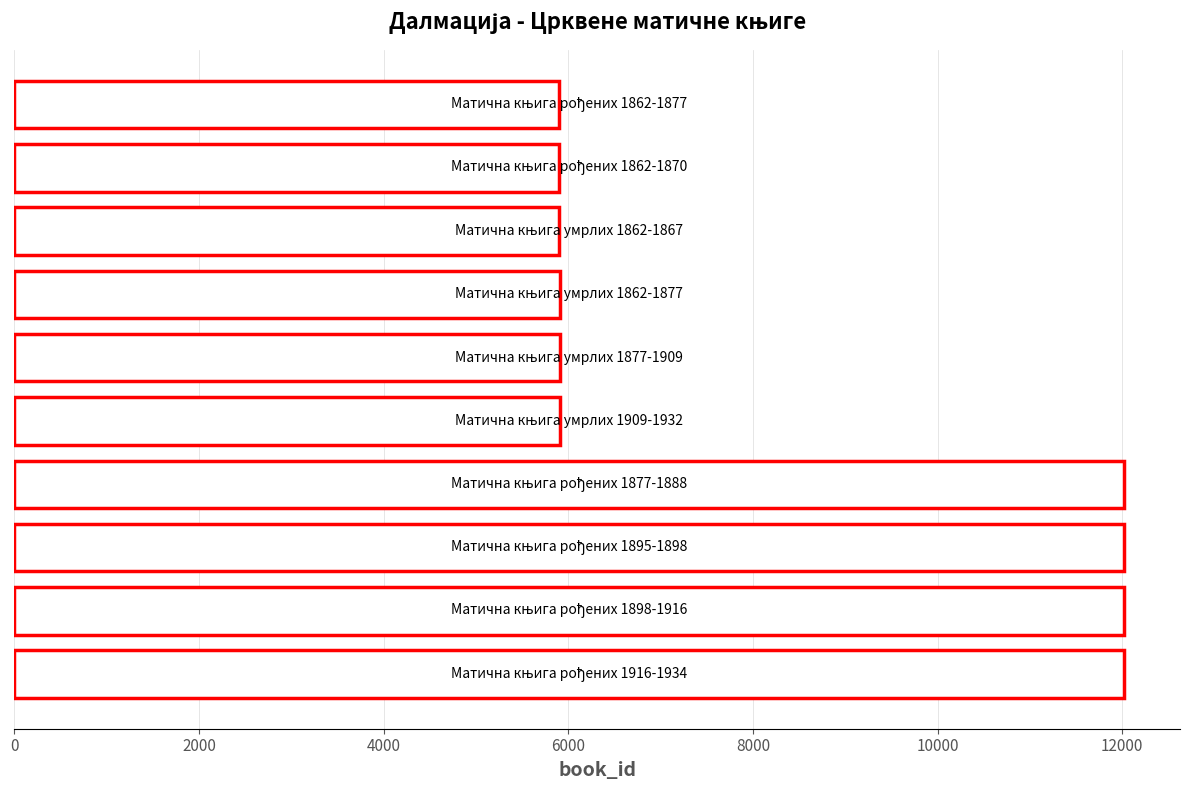

What is the difference between the maximum and second lowest values?

6121